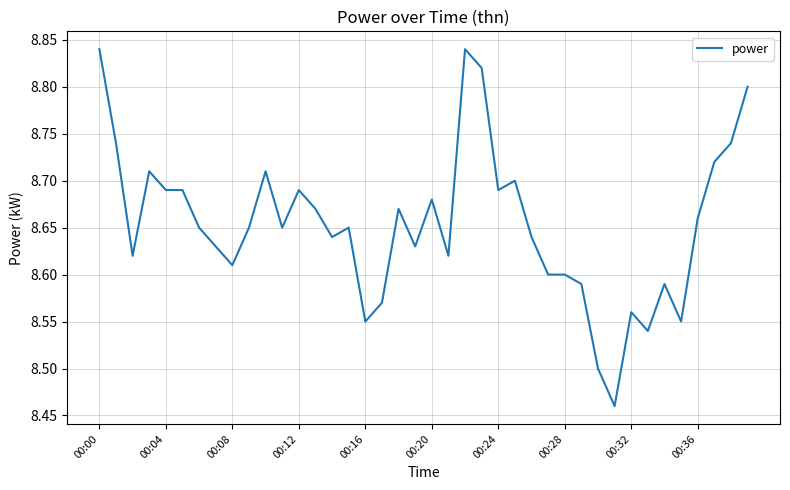

What is the difference between the maximum and minimum values?

0.4